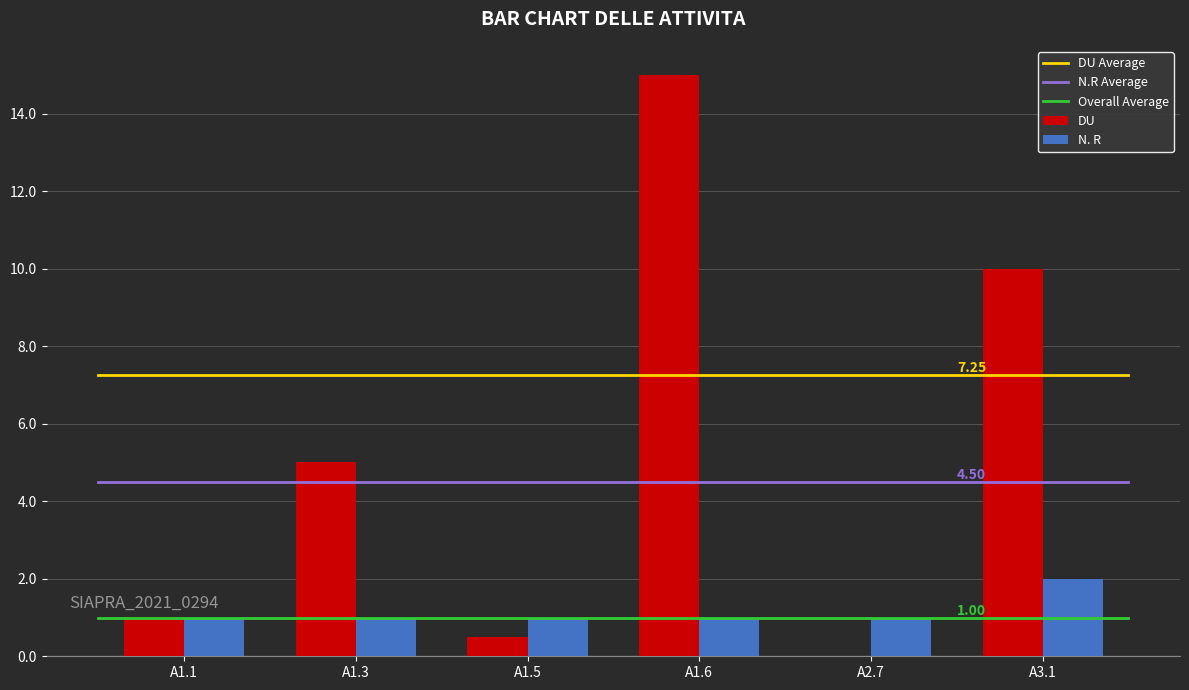

Which series changed the most between A1.5 and A3.1?

DU